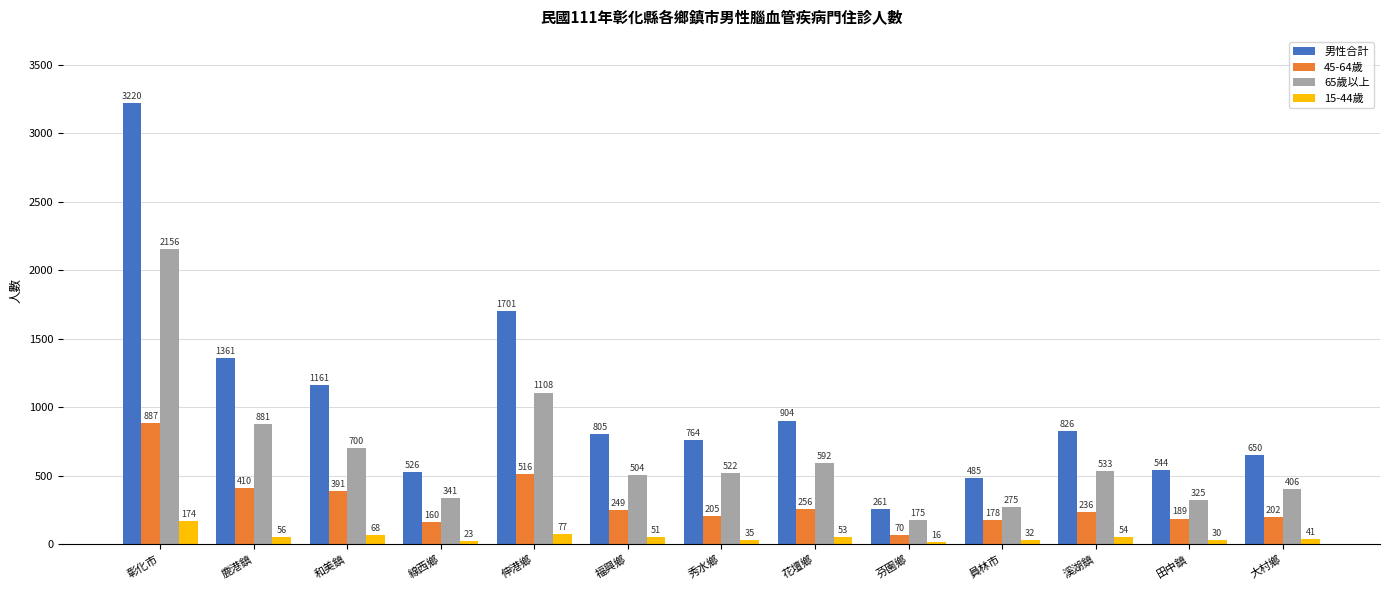

Reading left to right, list all the values displayed in this chart.

男性合計: 3220	1361	1161	526	1701	805	764	904	261	485	826	544	650
45-64歲: 887	410	391	160	516	249	205	256	70	178	236	189	202
65歲以上: 2156	881	700	341	1108	504	522	592	175	275	533	325	406
15-44歲: 174	56	68	23	77	51	35	53	16	32	54	30	41